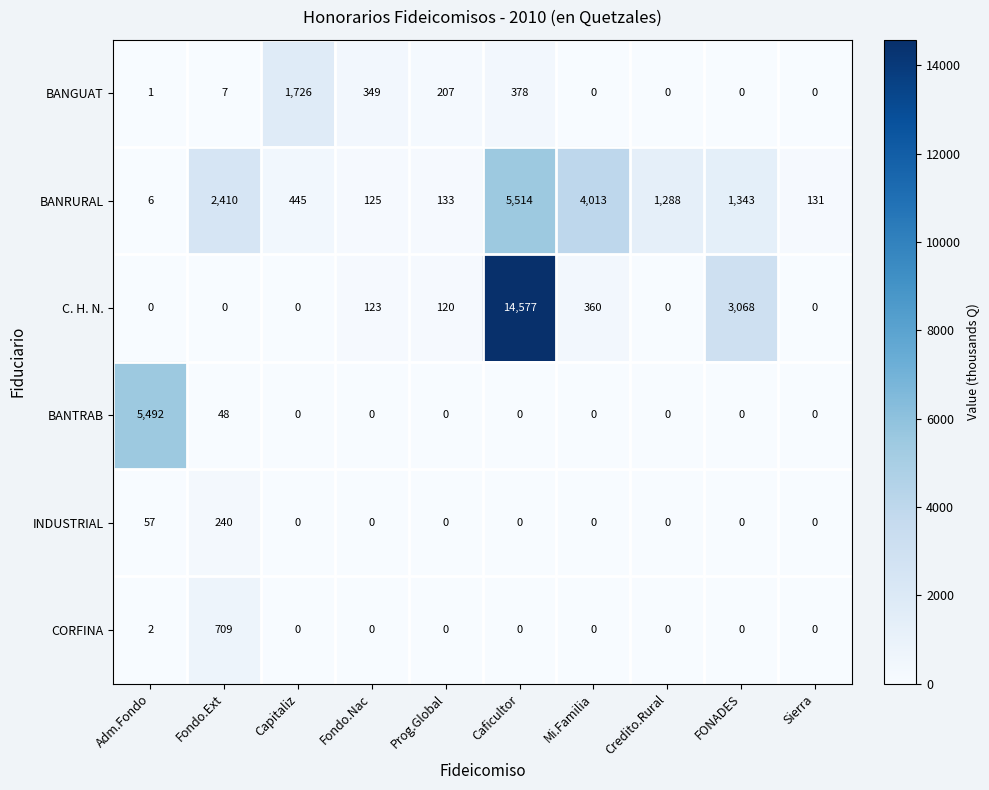

What is the total value across all series at Caficultor?

20469